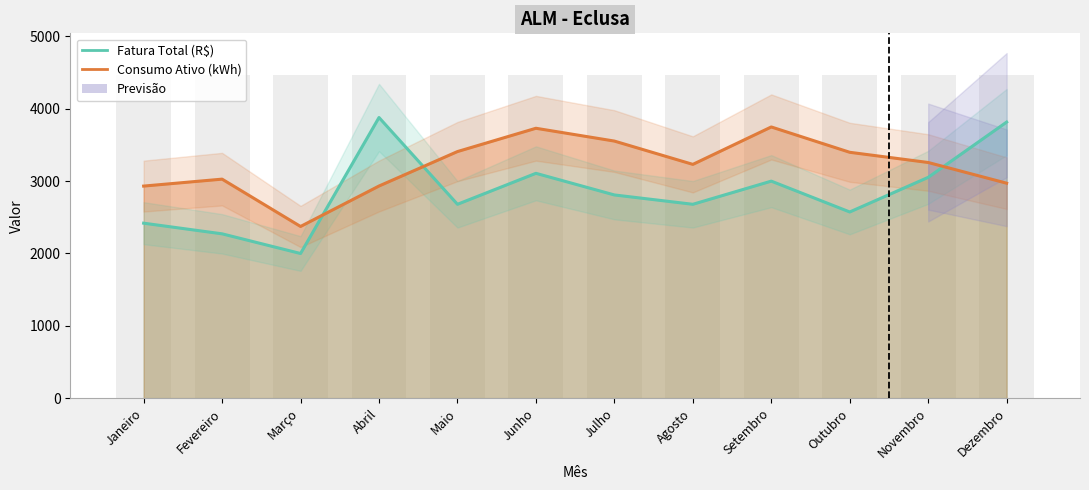

What position from the right is Outubro?

3